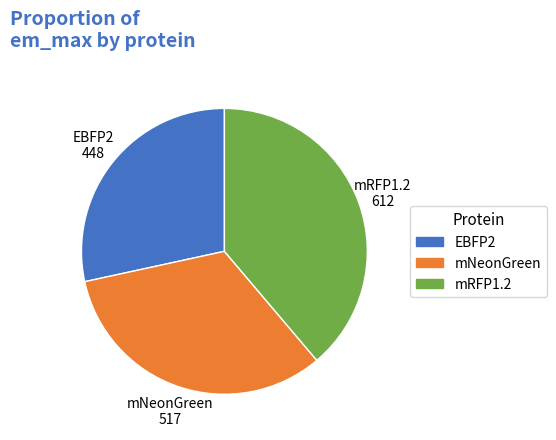

Which slice is the smallest?

EBFP2